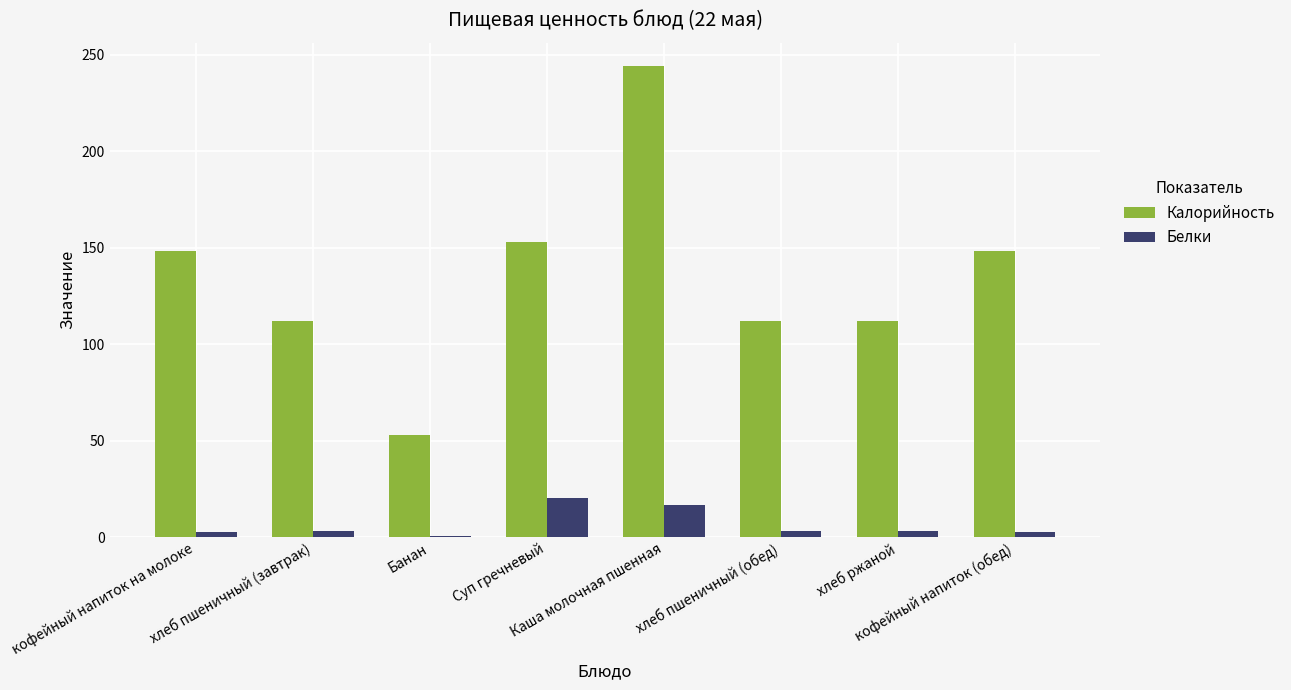

What is the sum of all Калорийность values?

1082.0